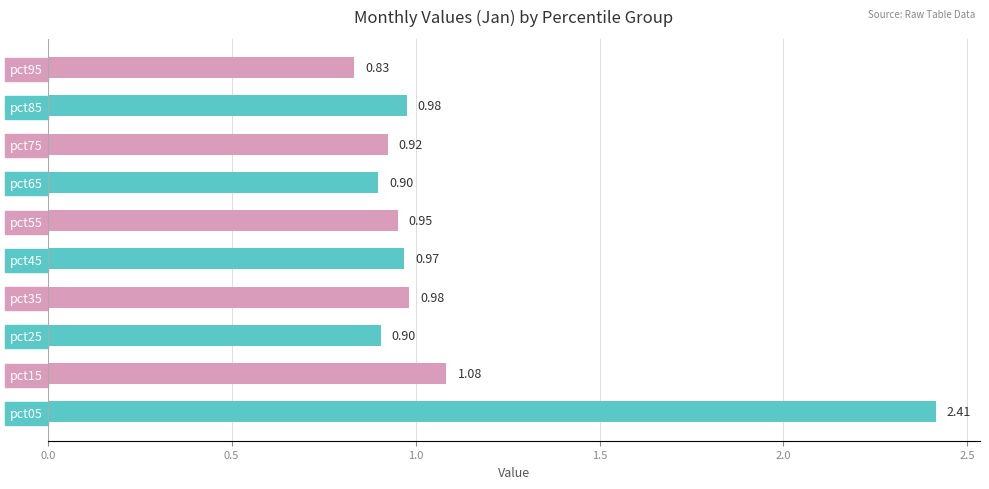

What is the sum of all values?

10.9